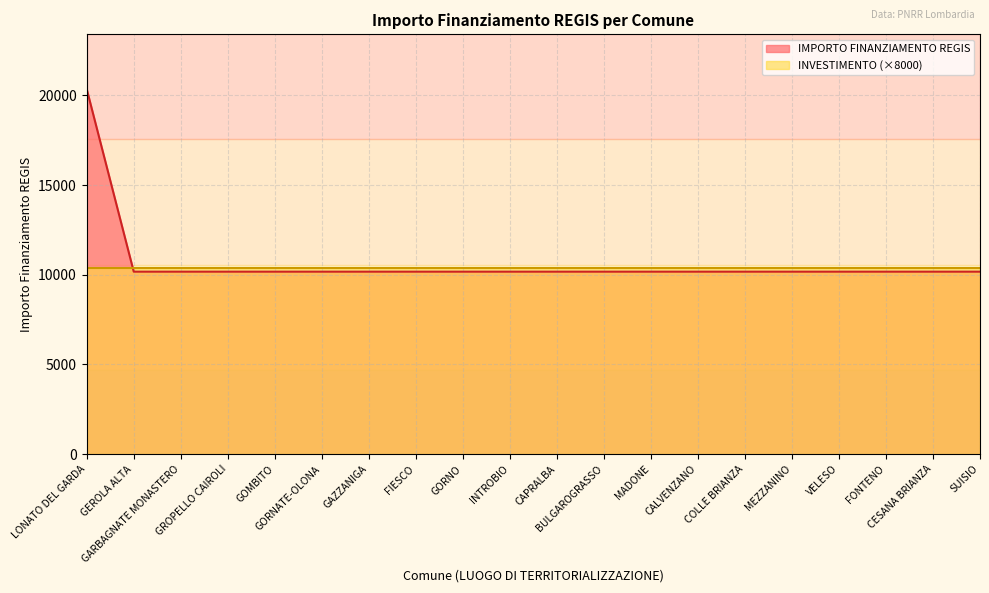

Reading left to right, transcribe all the data shown in this chart.

LONATO DEL GARDA=20344	GEROLA ALTA=10172	GARBAGNATE MONASTERO=10172	GROPELLO CAIROLI=10172	GOMBITO=10172	GORNATE-OLONA=10172	GAZZANIGA=10172	FIESCO=10172	GORNO=10172	INTROBIO=10172	CAPRALBA=10172	BULGAROGRASSO=10172	MADONE=10172	CALVENZANO=10172	COLLE BRIANZA=10172	MEZZANINO=10172	VELESO=10172	FONTENO=10172	CESANA BRIANZA=10172	SUISIO=10172